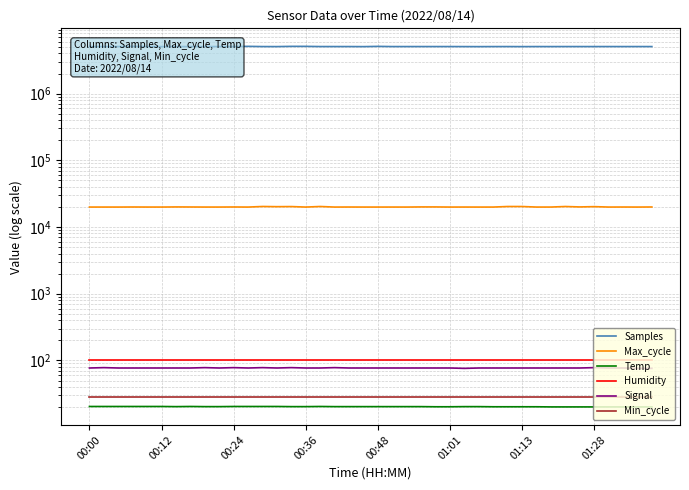

How many data points in Samples are less than 5072211?

20